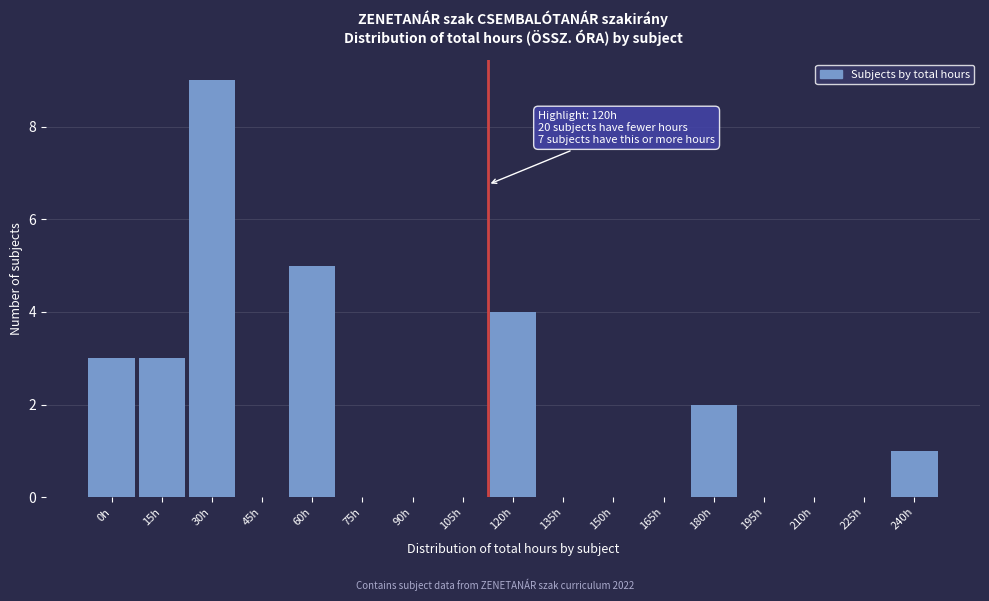

Reading left to right, list all the values displayed in this chart.

0h=3	15h=3	30h=9	45h=0	60h=5	75h=0	90h=0	105h=0	120h=4	135h=0	150h=0	165h=0	180h=2	195h=0	210h=0	225h=0	240h=1